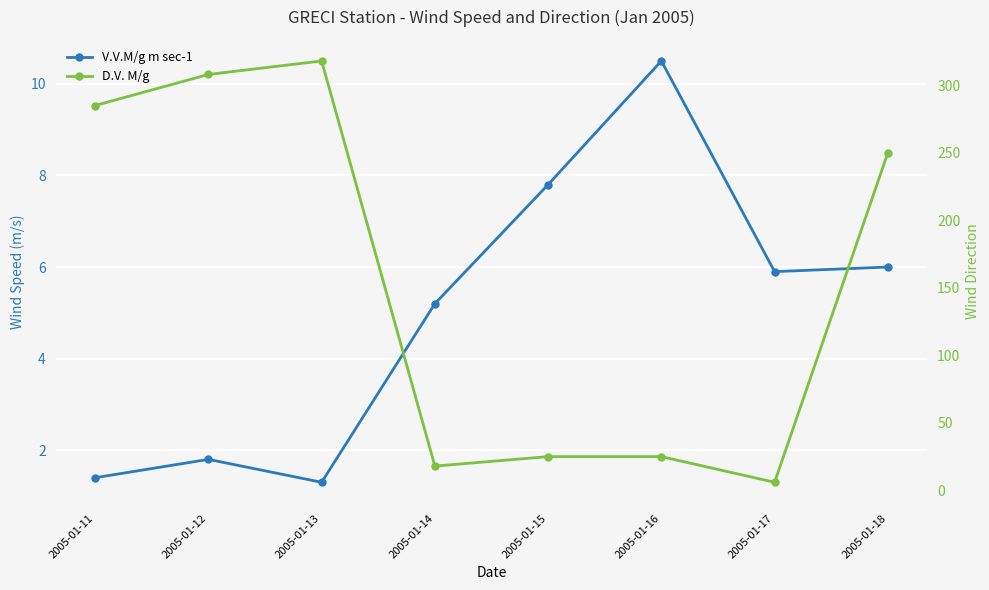

What is the difference between the V.V.M/g m sec-1 values at 2005-01-13 and 2005-01-17?

4.6